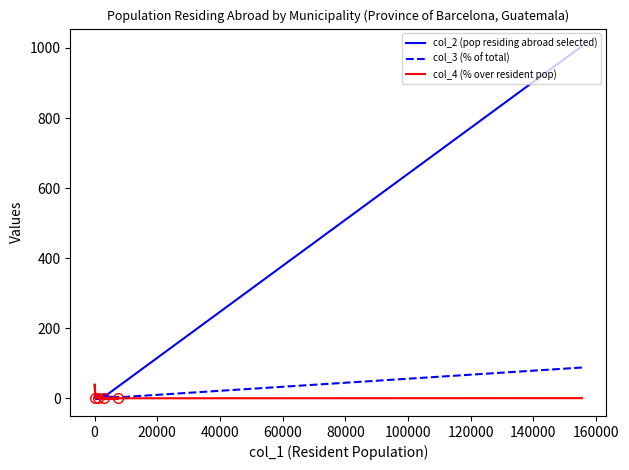

Does the chart have visible grid lines?

No